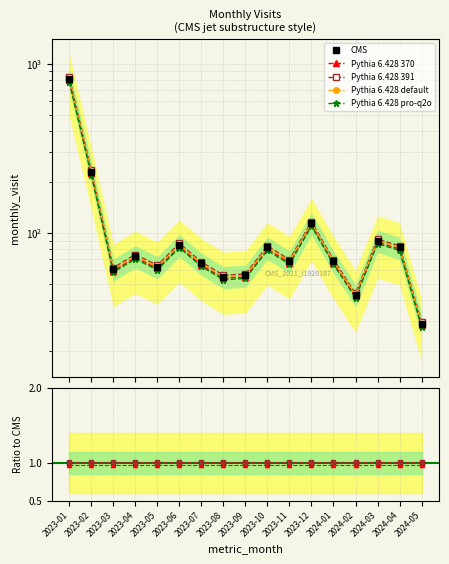

What is the label of the 14th point from the right?

2023-04